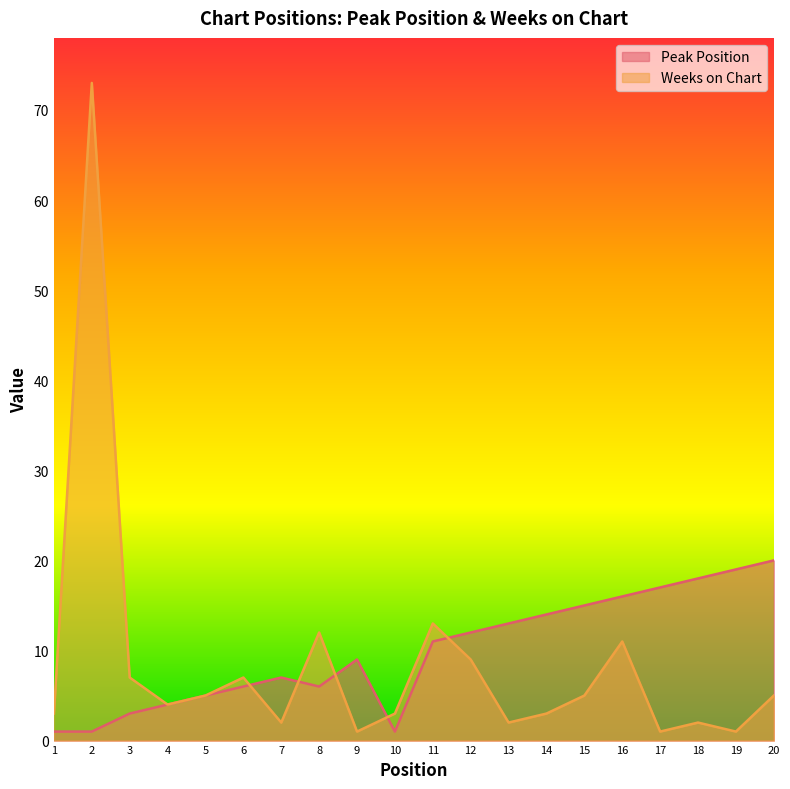

Where is Weeks on Chart nearest to the value 37?

11